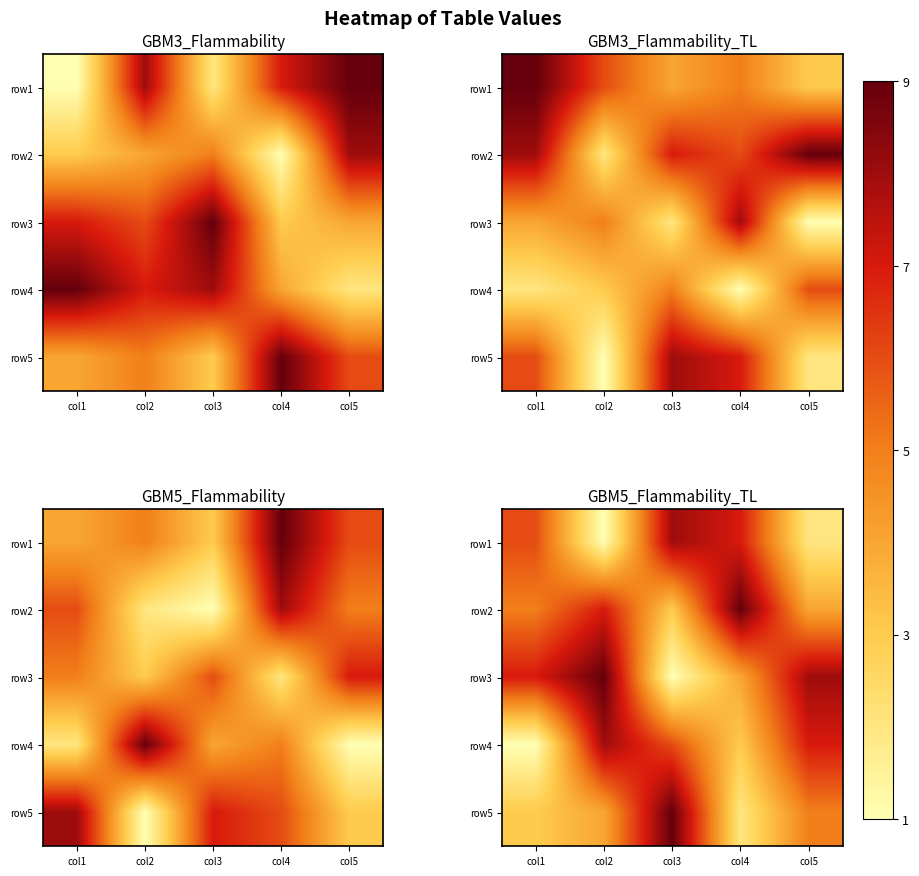

Is it true that row1 equals 2 at col4?

False